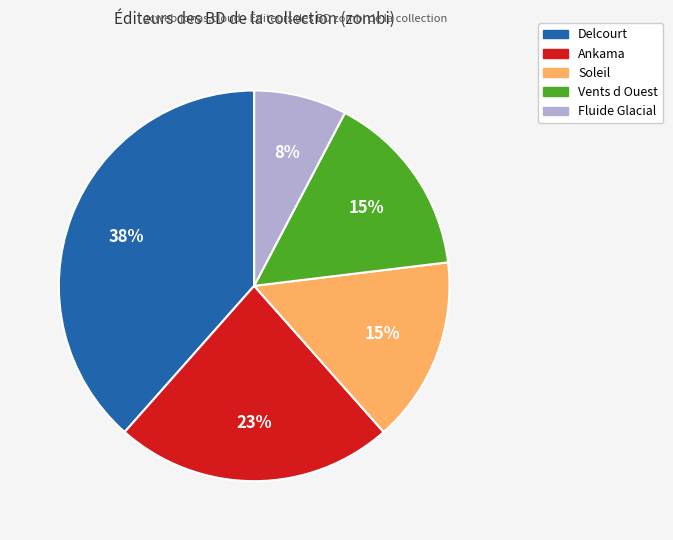

Does any single category account for the majority?

No